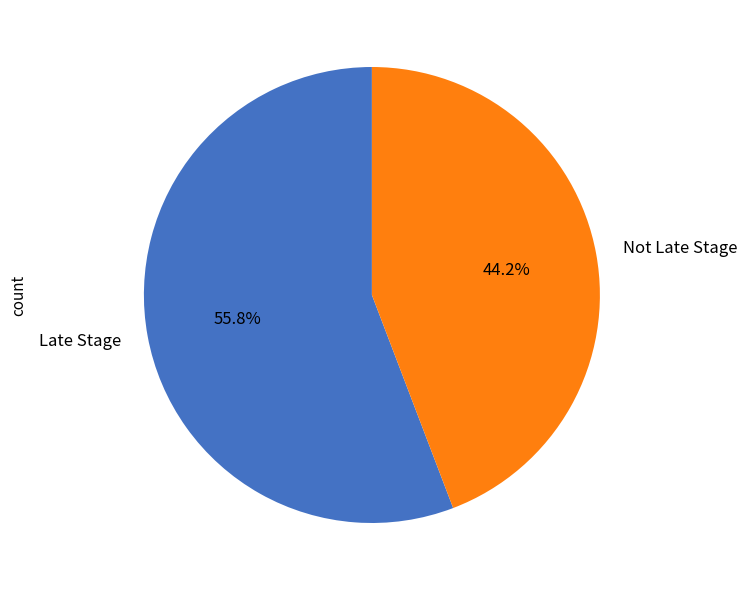

What is the smallest slice in the pie chart?

Not Late Stage